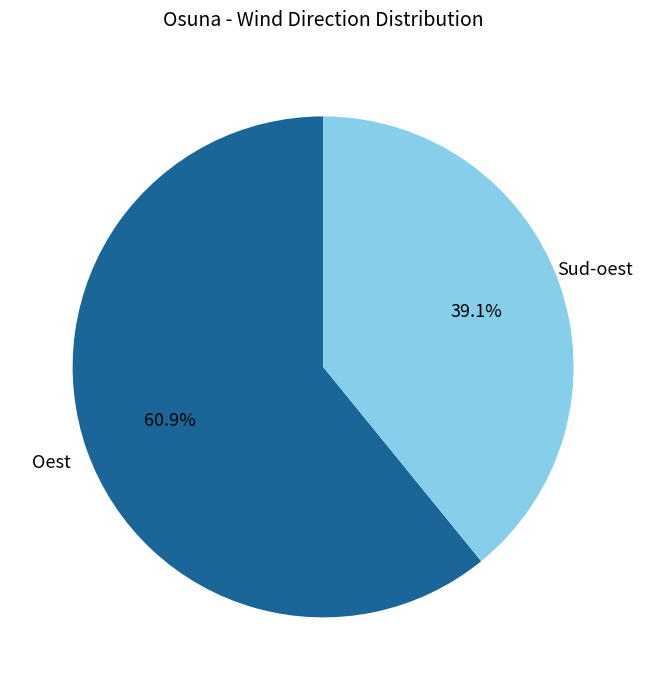

What is the smallest slice in the pie chart?

Sud-oest